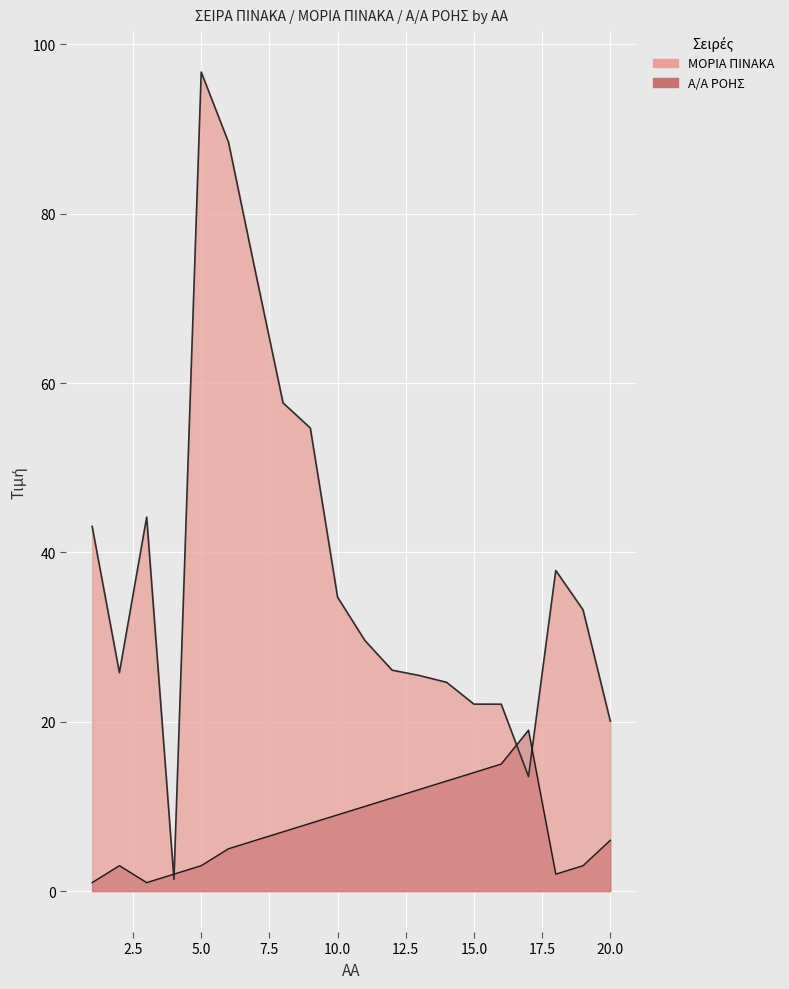

In Α/Α ΡΟΗΣ, how many points are higher than both neighbors (excluding endpoints)?

2